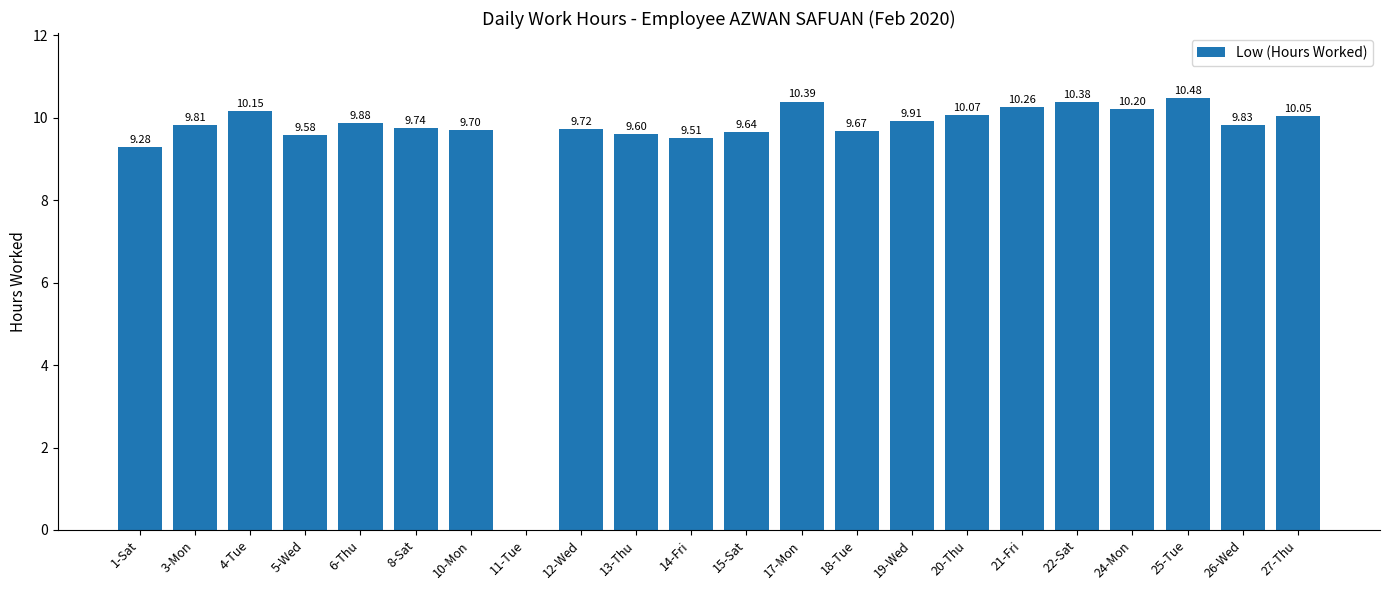

What is the average value?

9.4